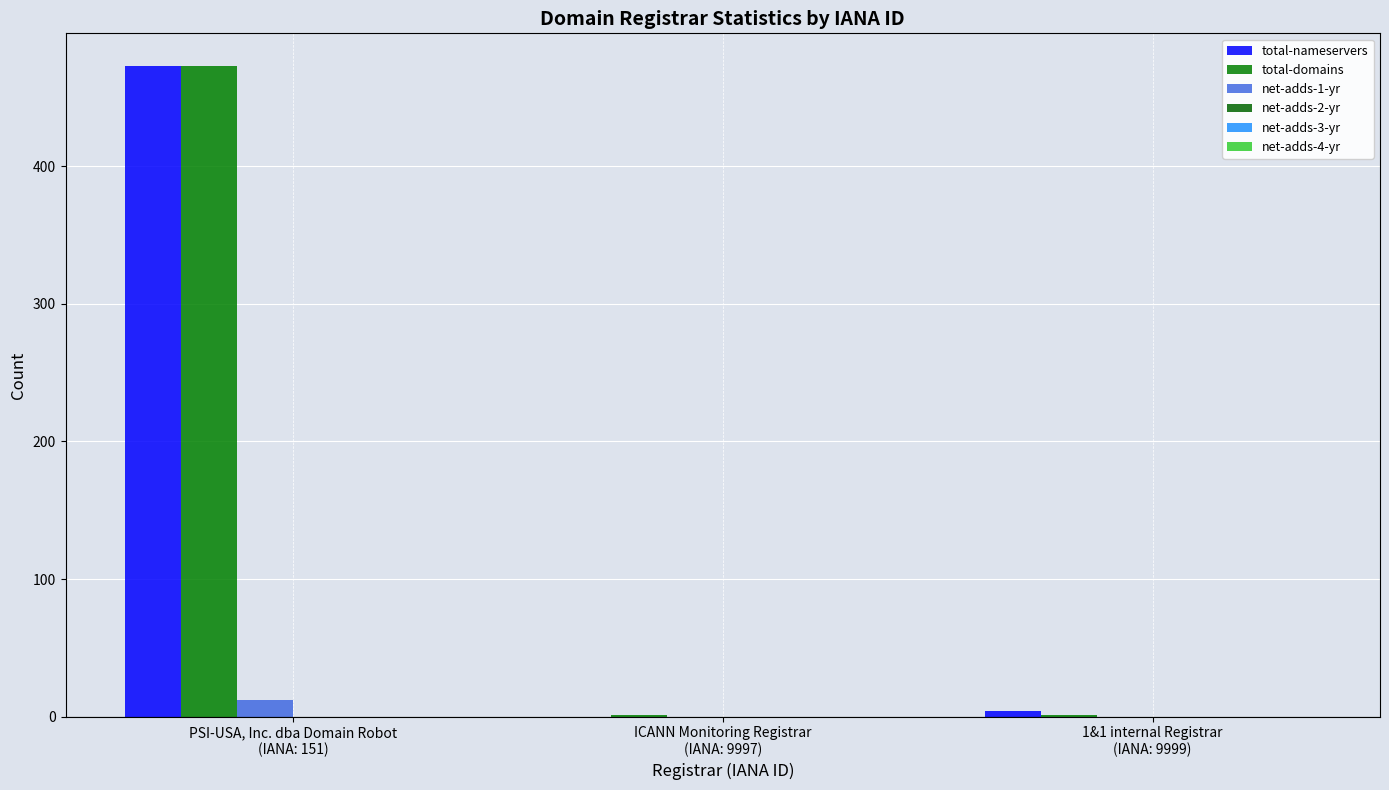

Reading left to right, what are all the values shown in this chart?

total-nameservers: PSI-USA, Inc. dba Domain Robot
(IANA: 151)=473	ICANN Monitoring Registrar
(IANA: 9997)=0	1&1 internal Registrar
(IANA: 9999)=4
total-domains: PSI-USA, Inc. dba Domain Robot
(IANA: 151)=473	ICANN Monitoring Registrar
(IANA: 9997)=1	1&1 internal Registrar
(IANA: 9999)=1
net-adds-1-yr: PSI-USA, Inc. dba Domain Robot
(IANA: 151)=12	ICANN Monitoring Registrar
(IANA: 9997)=0	1&1 internal Registrar
(IANA: 9999)=0
net-adds-2-yr: PSI-USA, Inc. dba Domain Robot
(IANA: 151)=0	ICANN Monitoring Registrar
(IANA: 9997)=0	1&1 internal Registrar
(IANA: 9999)=0
net-adds-3-yr: PSI-USA, Inc. dba Domain Robot
(IANA: 151)=0	ICANN Monitoring Registrar
(IANA: 9997)=0	1&1 internal Registrar
(IANA: 9999)=0
net-adds-4-yr: PSI-USA, Inc. dba Domain Robot
(IANA: 151)=0	ICANN Monitoring Registrar
(IANA: 9997)=0	1&1 internal Registrar
(IANA: 9999)=0